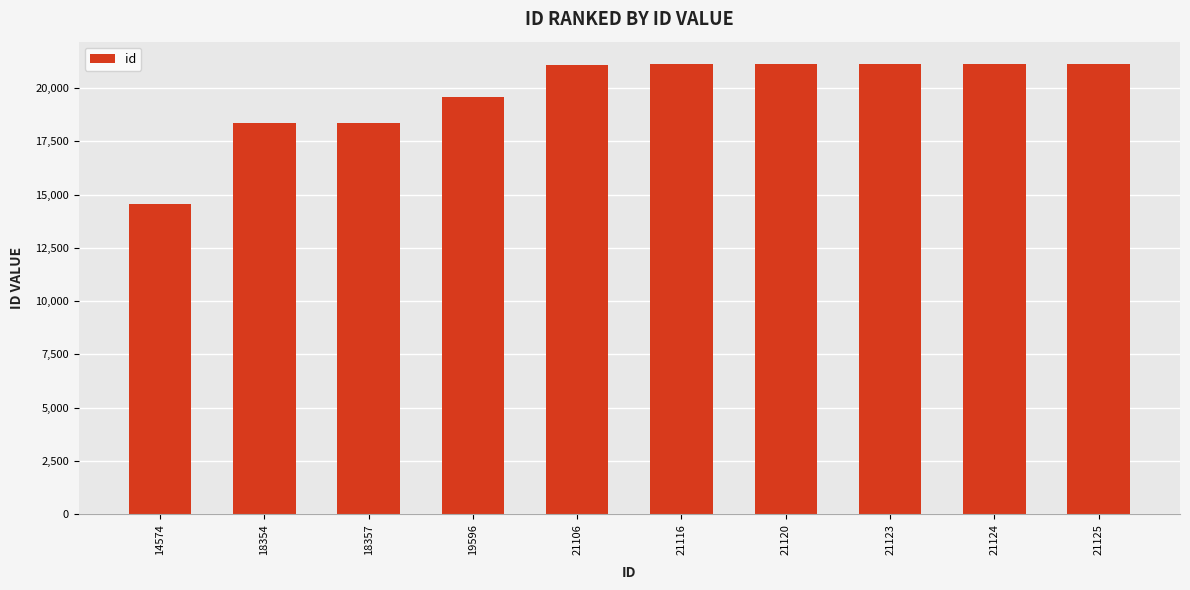

How many series are shown in this chart?

1